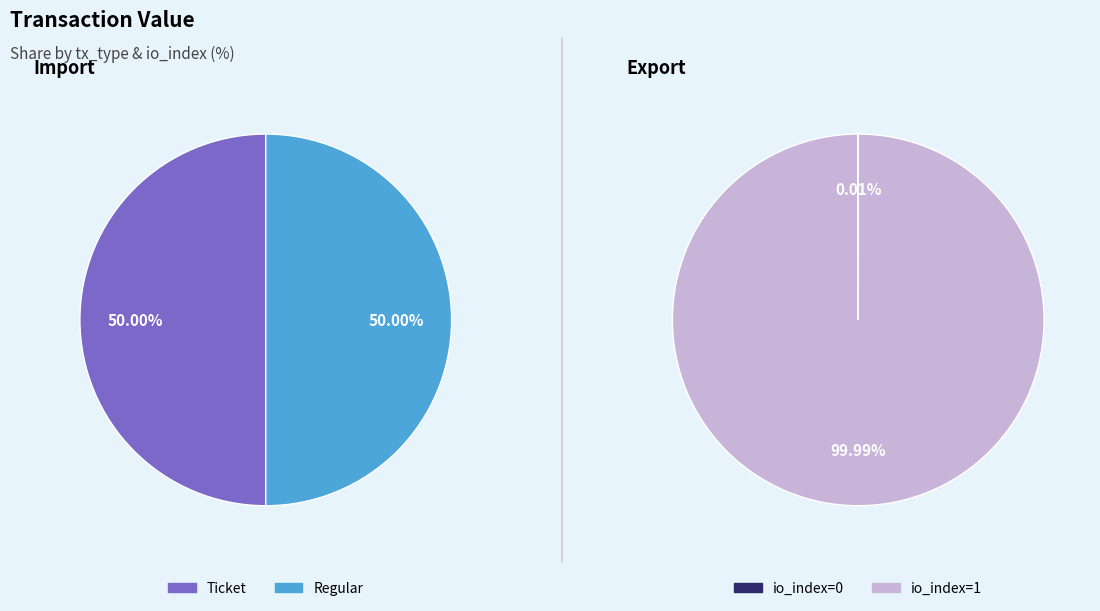

Which slice is the smallest?

Ticket (io=0)